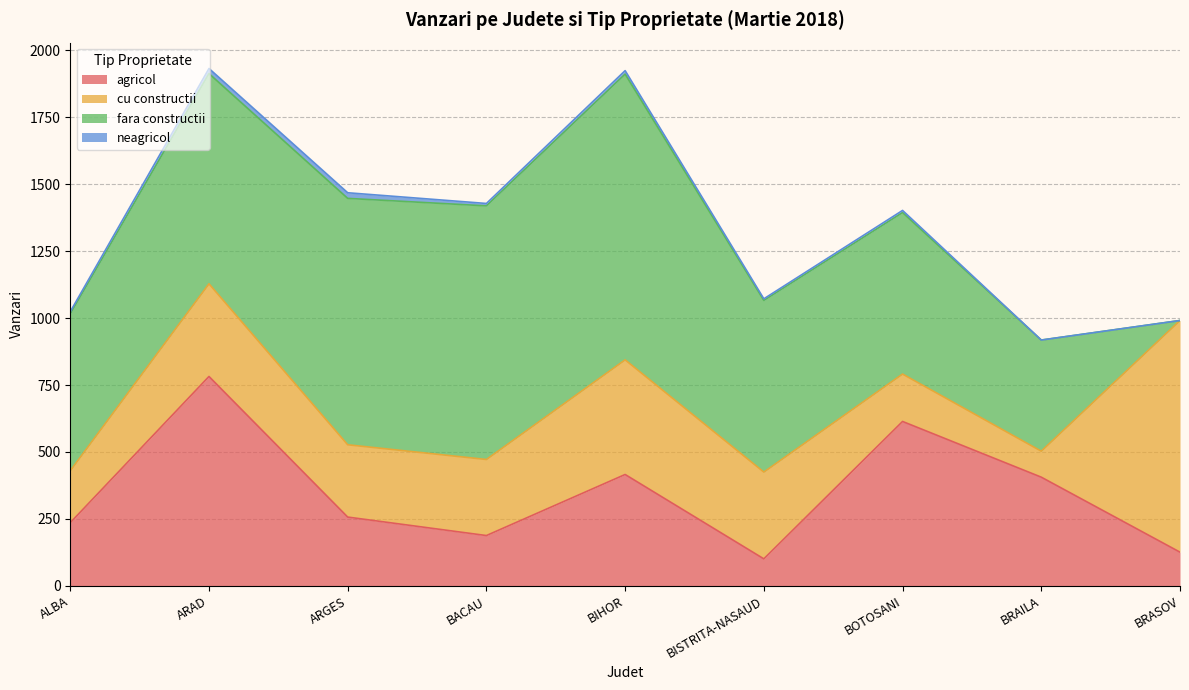

Rank the categories by fara constructii value from lowest to highest.

BRASOV, BRAILA, ALBA, BOTOSANI, BISTRITA-NASAUD, ARAD, ARGES, BACAU, BIHOR